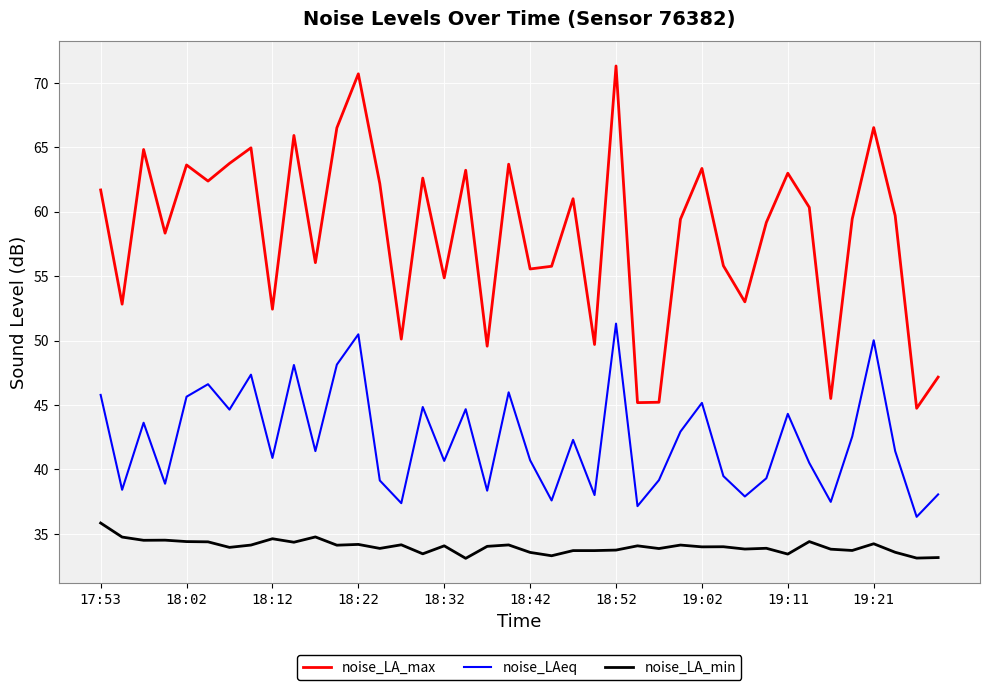

What is the sum of all noise_LA_max values?

2330.9